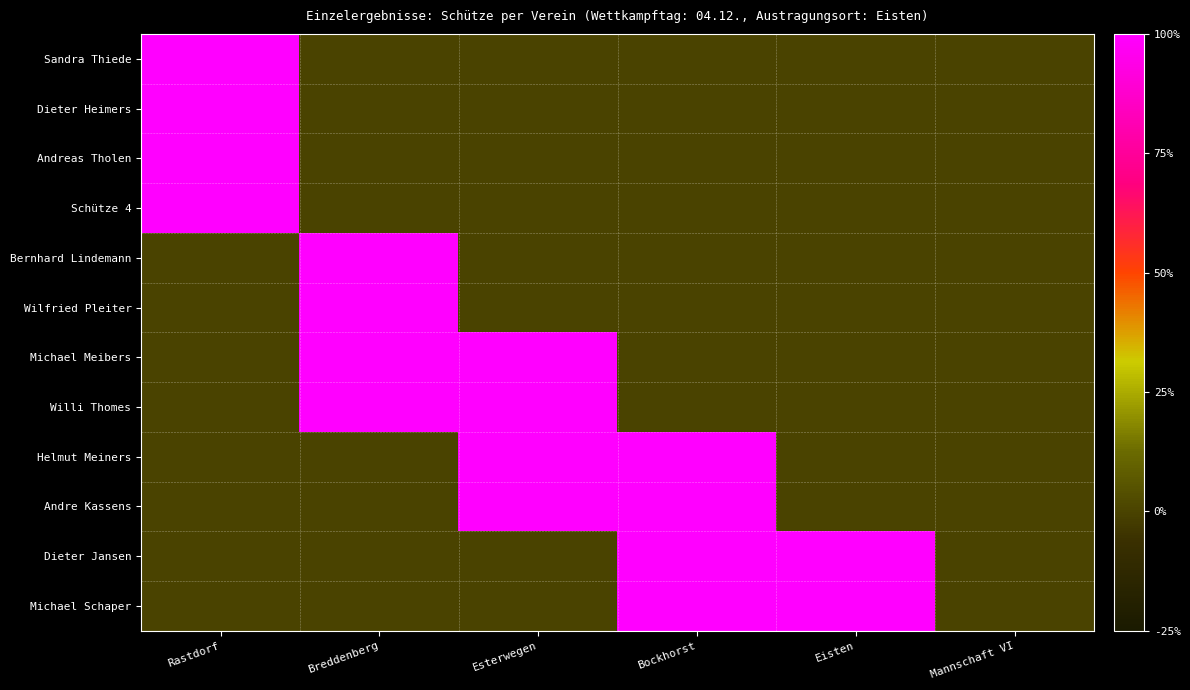

Reading right to left, transcribe all the data shown in this chart.

Sandra Thiede: Mannschaft VI=0	Eisten=0	Bockhorst=0	Esterwegen=0	Breddenberg=0	Rastdorf=1
Dieter Heimers: Mannschaft VI=0	Eisten=0	Bockhorst=0	Esterwegen=0	Breddenberg=0	Rastdorf=1
Andreas Tholen: Mannschaft VI=0	Eisten=0	Bockhorst=0	Esterwegen=0	Breddenberg=0	Rastdorf=1
Schütze 4: Mannschaft VI=0	Eisten=0	Bockhorst=0	Esterwegen=0	Breddenberg=0	Rastdorf=1
Bernhard Lindemann: Mannschaft VI=0	Eisten=0	Bockhorst=0	Esterwegen=0	Breddenberg=1	Rastdorf=0
Wilfried Pleiter: Mannschaft VI=0	Eisten=0	Bockhorst=0	Esterwegen=0	Breddenberg=1	Rastdorf=0
Michael Meibers: Mannschaft VI=0	Eisten=0	Bockhorst=0	Esterwegen=1	Breddenberg=1	Rastdorf=0
Willi Thomes: Mannschaft VI=0	Eisten=0	Bockhorst=0	Esterwegen=1	Breddenberg=1	Rastdorf=0
Helmut Meiners: Mannschaft VI=0	Eisten=0	Bockhorst=1	Esterwegen=1	Breddenberg=0	Rastdorf=0
Andre Kassens: Mannschaft VI=0	Eisten=0	Bockhorst=1	Esterwegen=1	Breddenberg=0	Rastdorf=0
Dieter Jansen: Mannschaft VI=0	Eisten=1	Bockhorst=1	Esterwegen=0	Breddenberg=0	Rastdorf=0
Michael Schaper: Mannschaft VI=0	Eisten=1	Bockhorst=1	Esterwegen=0	Breddenberg=0	Rastdorf=0